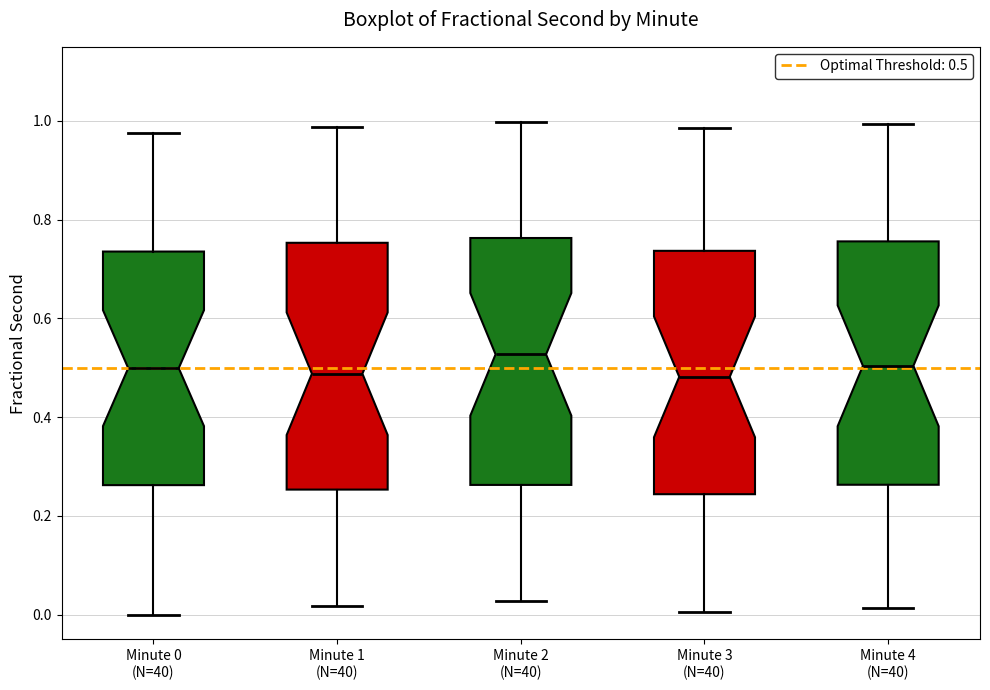

Where is the lower edge of the box for Minute 1 (N=40) on the y-axis? The values are not printed on the chart, so give them approximately, as read against the axis.

0.26